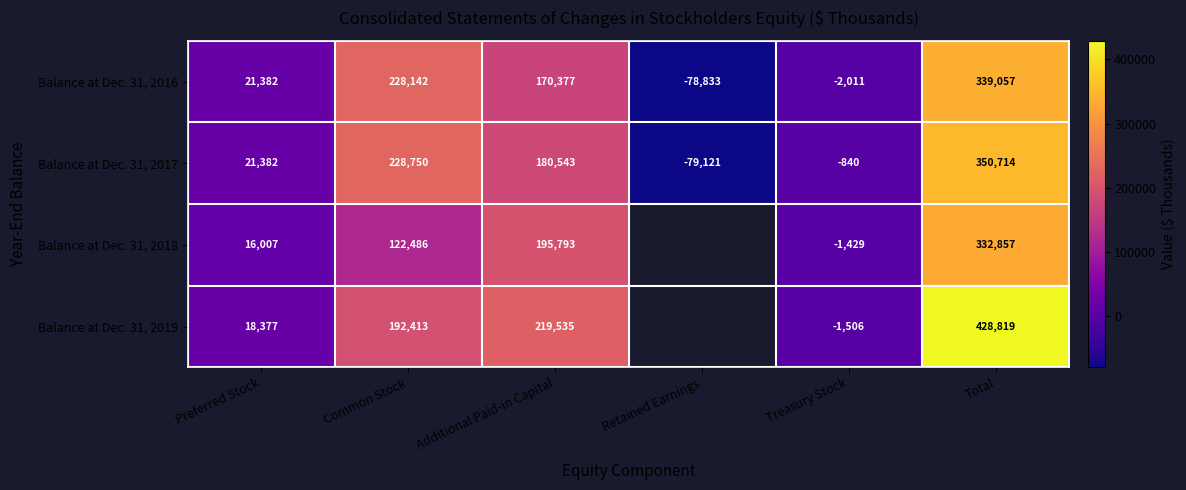

The value of Balance at Dec. 31, 2019 at Common Stock is 56076.8. True or false?

False